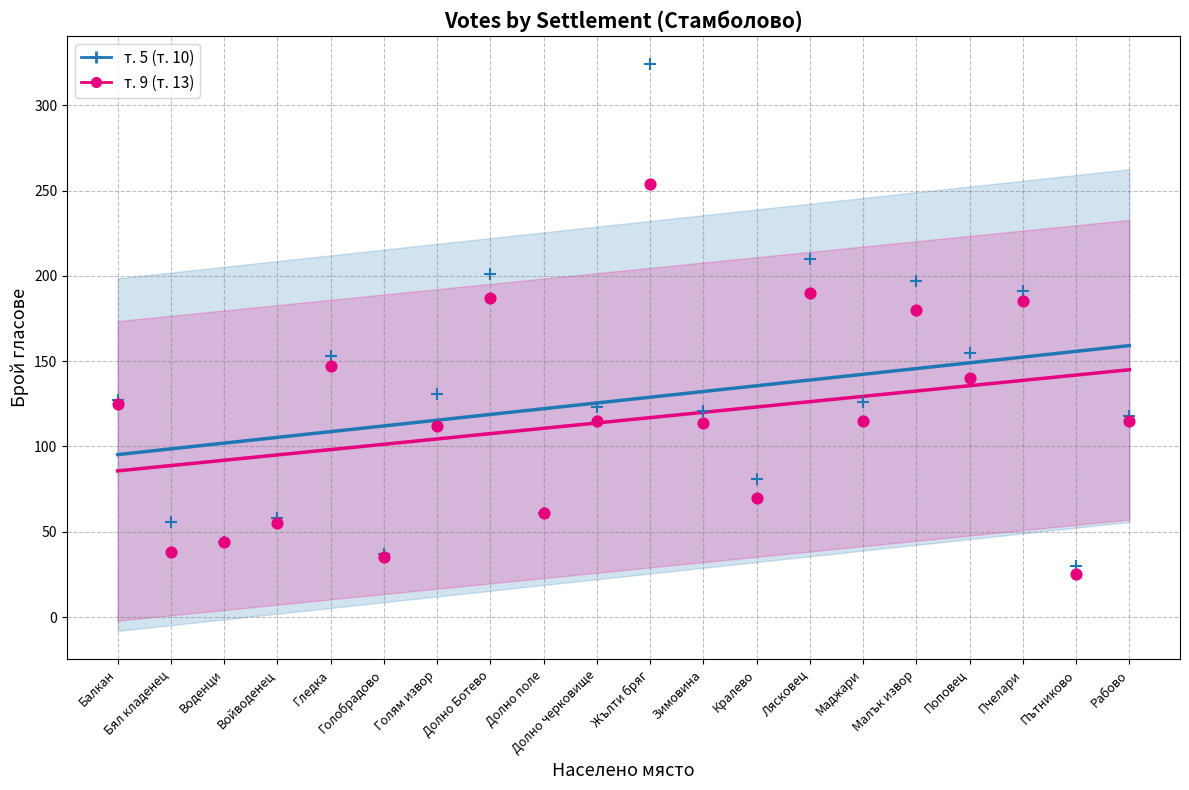

Which series has the widest spread of Y values?

т. 5 (т. 10)